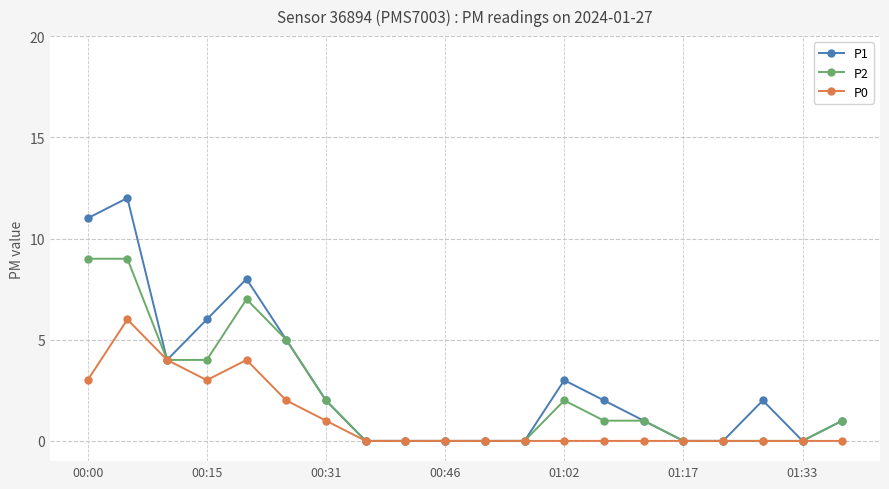

What is the maximum value for P2?

9